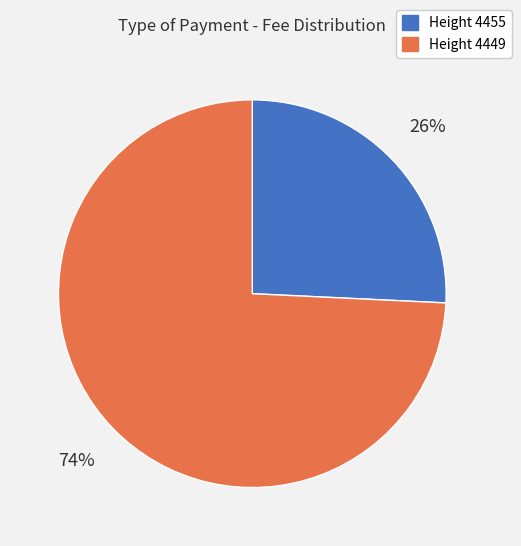

Which has a higher value, Height 4449 or Height 4455?

Height 4449